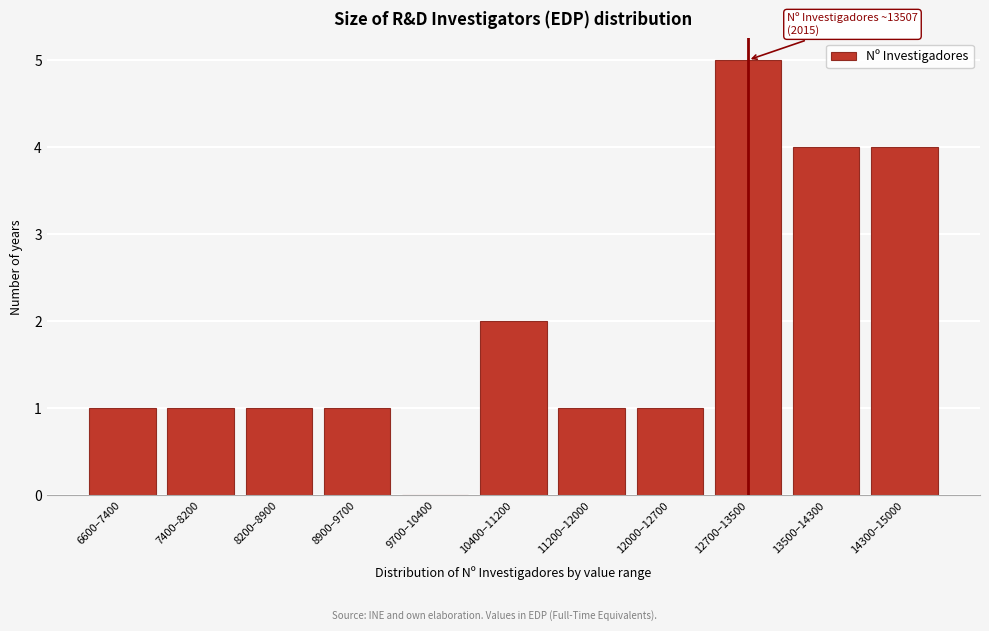

Reading right to left, list all the values displayed in this chart.

14300–15000=4	13500–14300=4	12700–13500=5	12000–12700=1	11200–12000=1	10400–11200=2	9700–10400=0	8900–9700=1	8200–8900=1	7400–8200=1	6600–7400=1